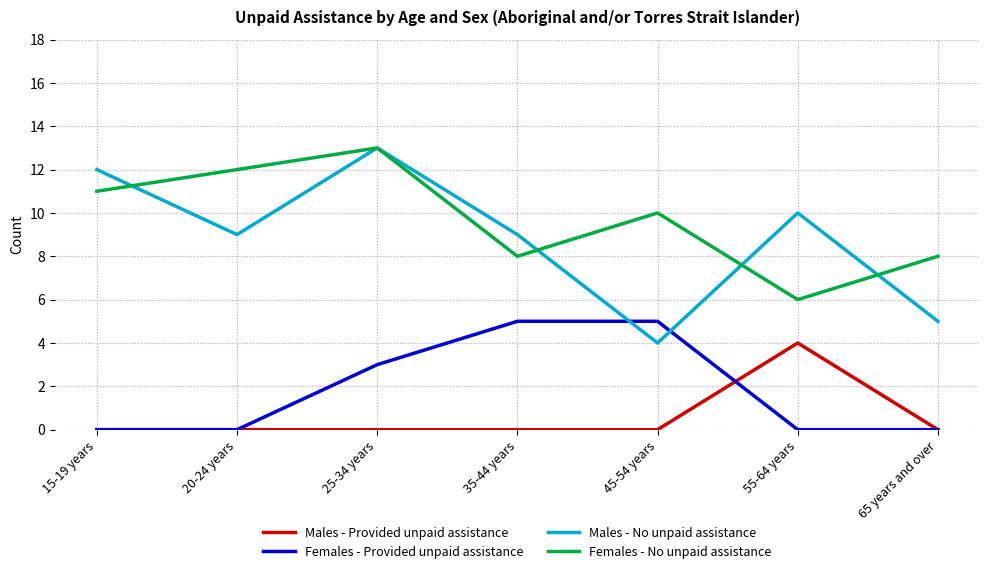

At how many categories does at least one series exceed 1?

7